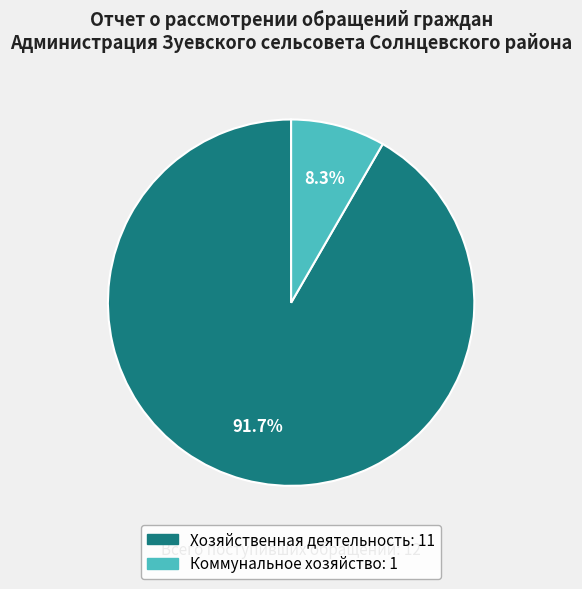

Which category has the smallest portion of the pie?

Коммунальное хозяйство